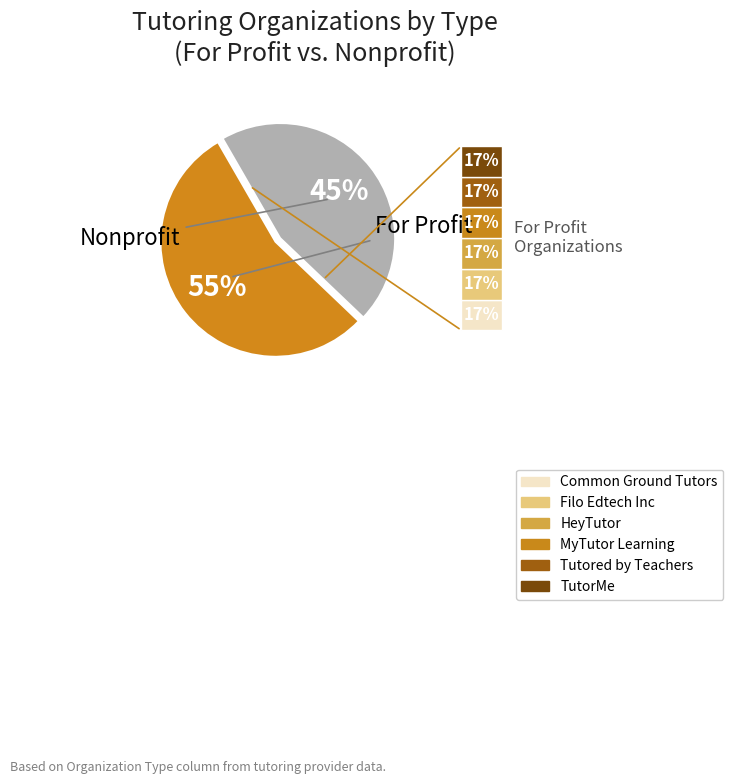

To the nearest percent, what is the difference between the largest and smallest slice percentages?

10%